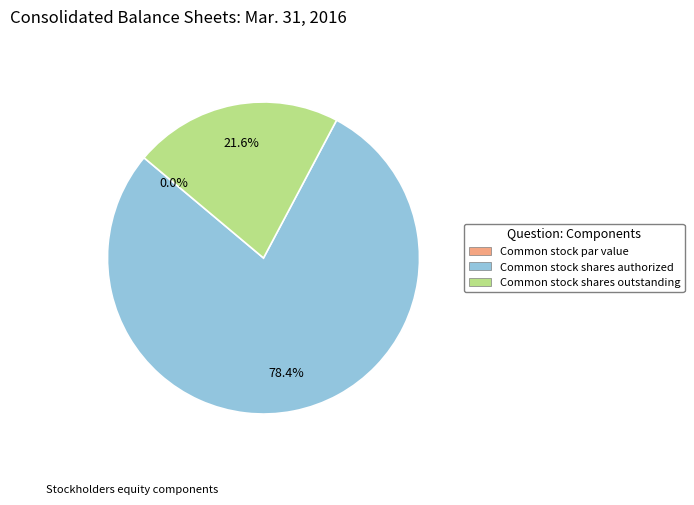

Combined, what portion of the pie is Common stock par value and Common stock shares outstanding?

21.6%